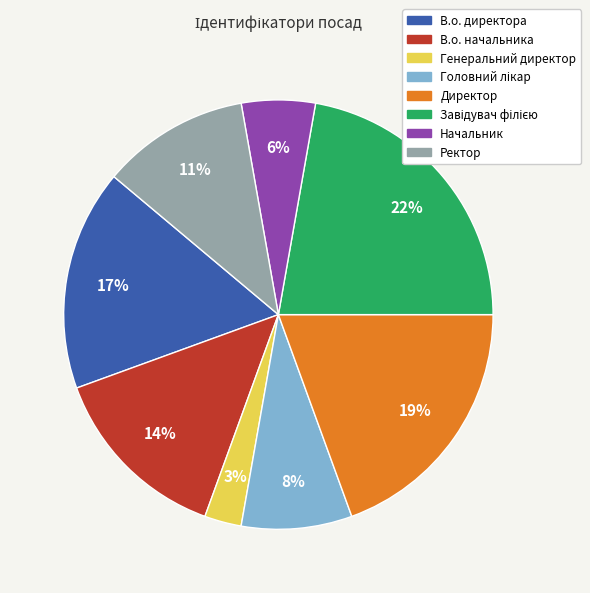

To the nearest percent, what portion does В.о. начальника represent?

14%